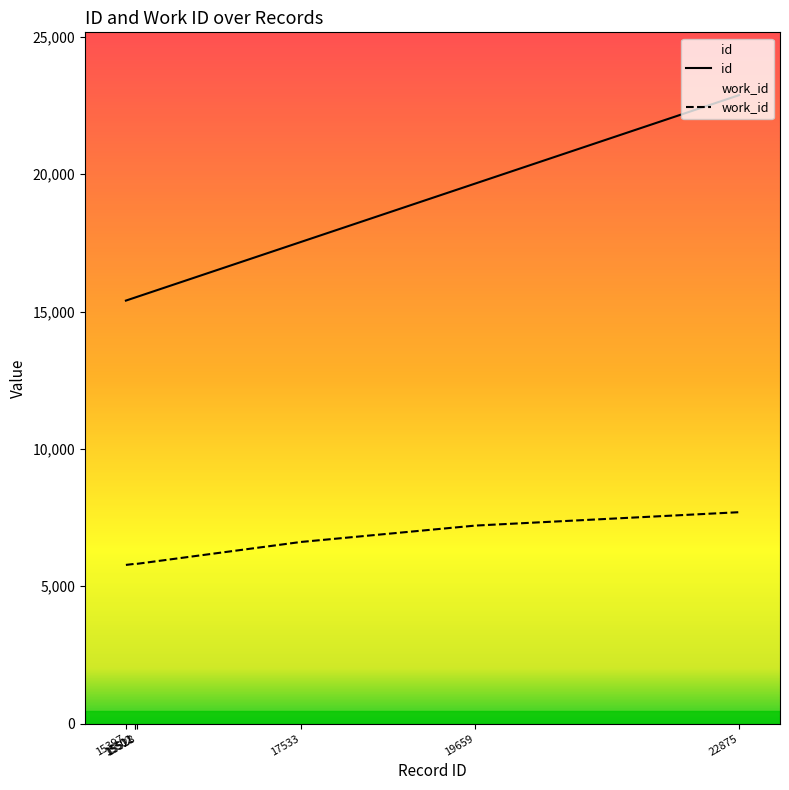

Reading left to right, list all the values displayed in this chart.

id: 15397	15502	15511	15528	17533	19659	22875
work_id: 5775	5813	5813	5813	6611	7207	7694